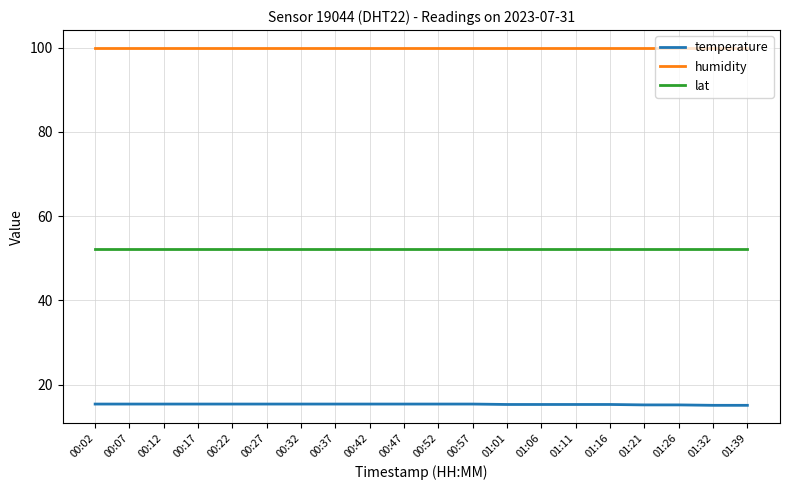

What is the highest value of the lat series?

52.3